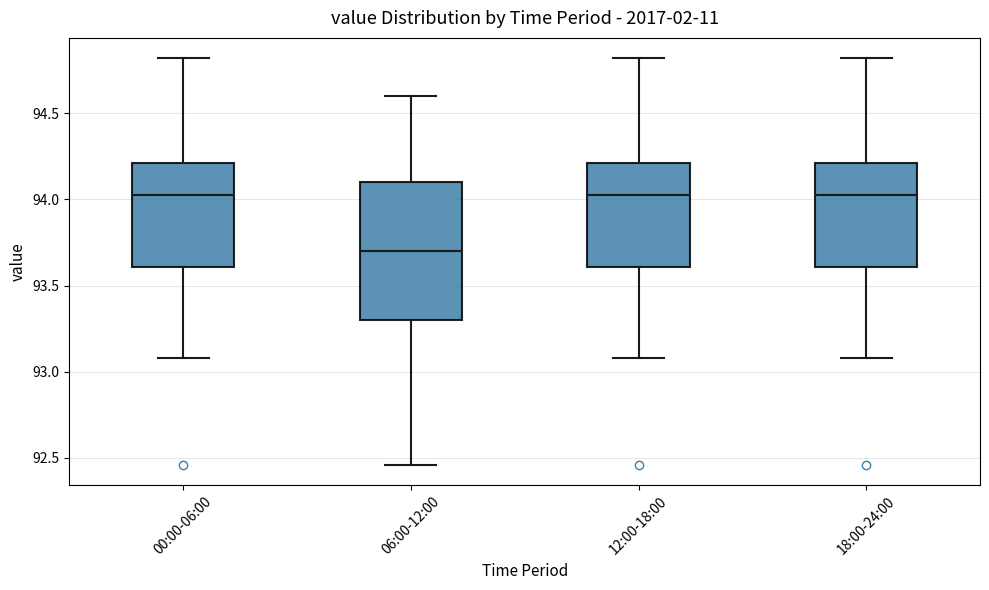

Which box is the tallest, from its lower edge to its upper edge?

06:00-12:00